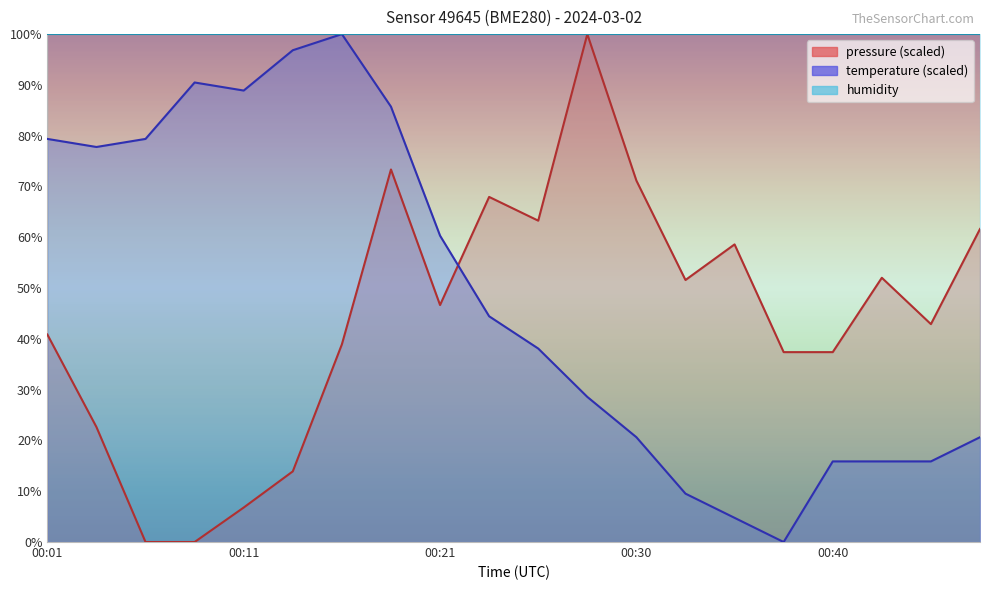

Rank the series by their maximum value, from highest to lowest.

pressure, temperature